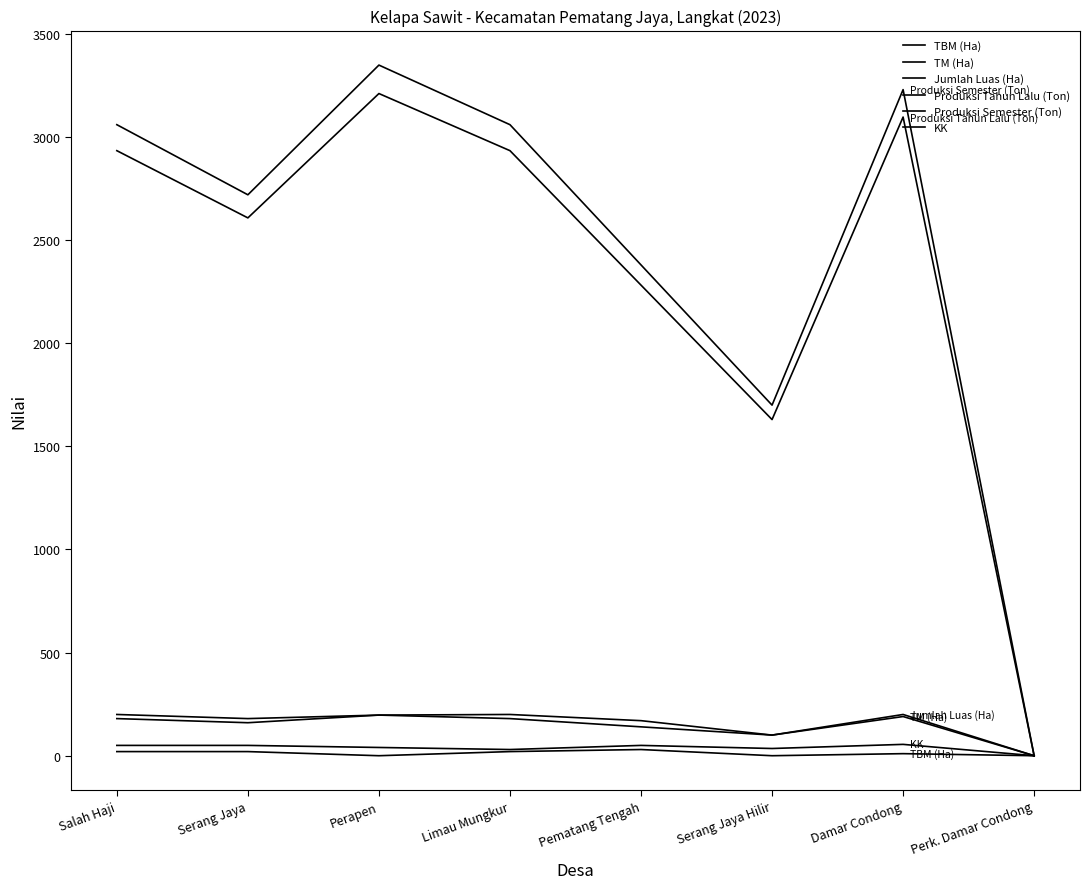

What is the difference between the Produksi Tahun Lalu (Ton) values at Damar Condong and Limau Mungkur?

163